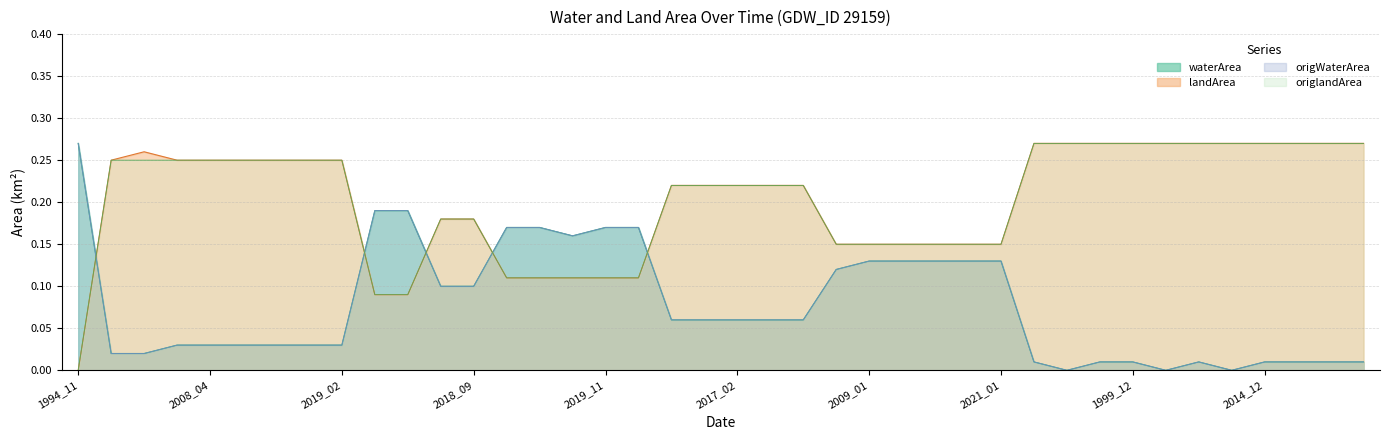

What is the sum of all waterArea values?

3.1